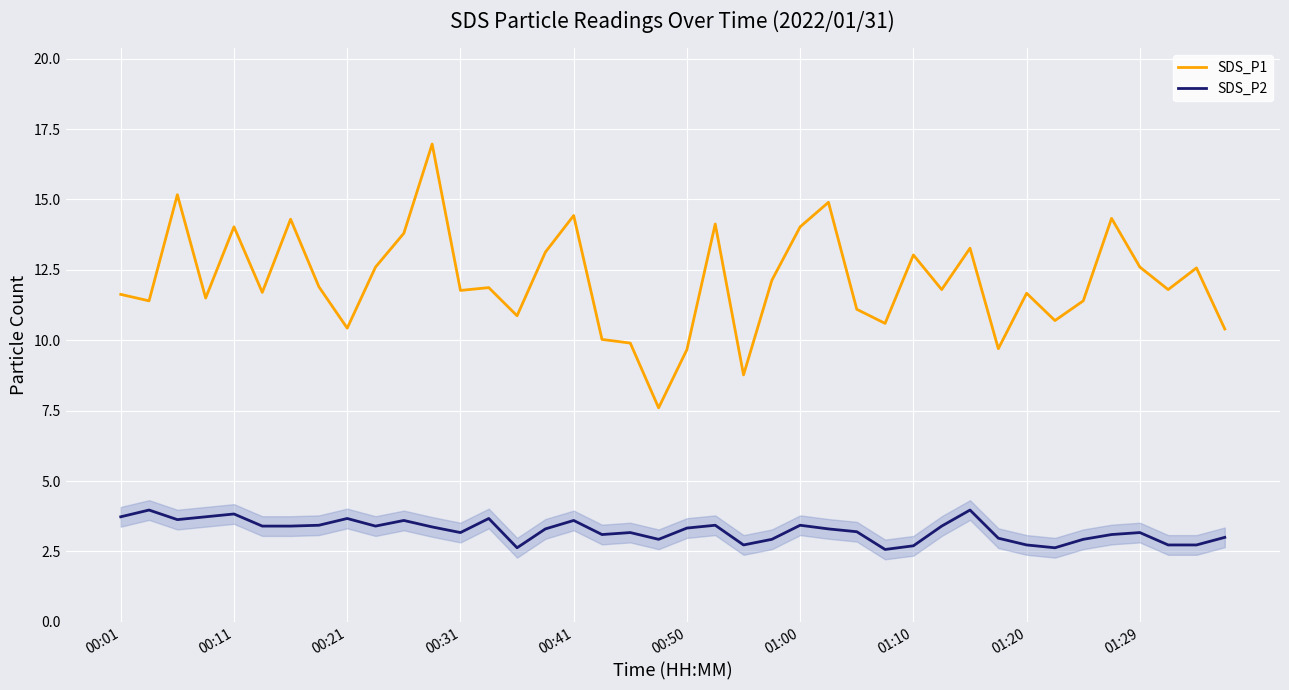

What are all the series names shown in the legend?

SDS_P1, SDS_P2